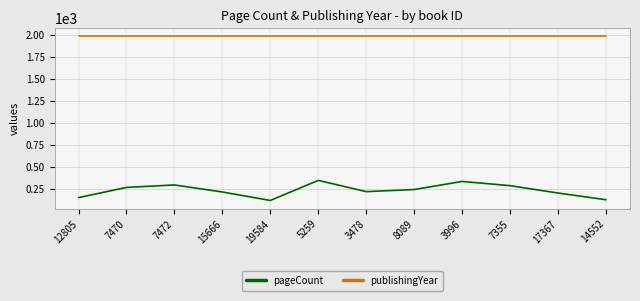

At which category does pageCount reach its first local valley?

19584